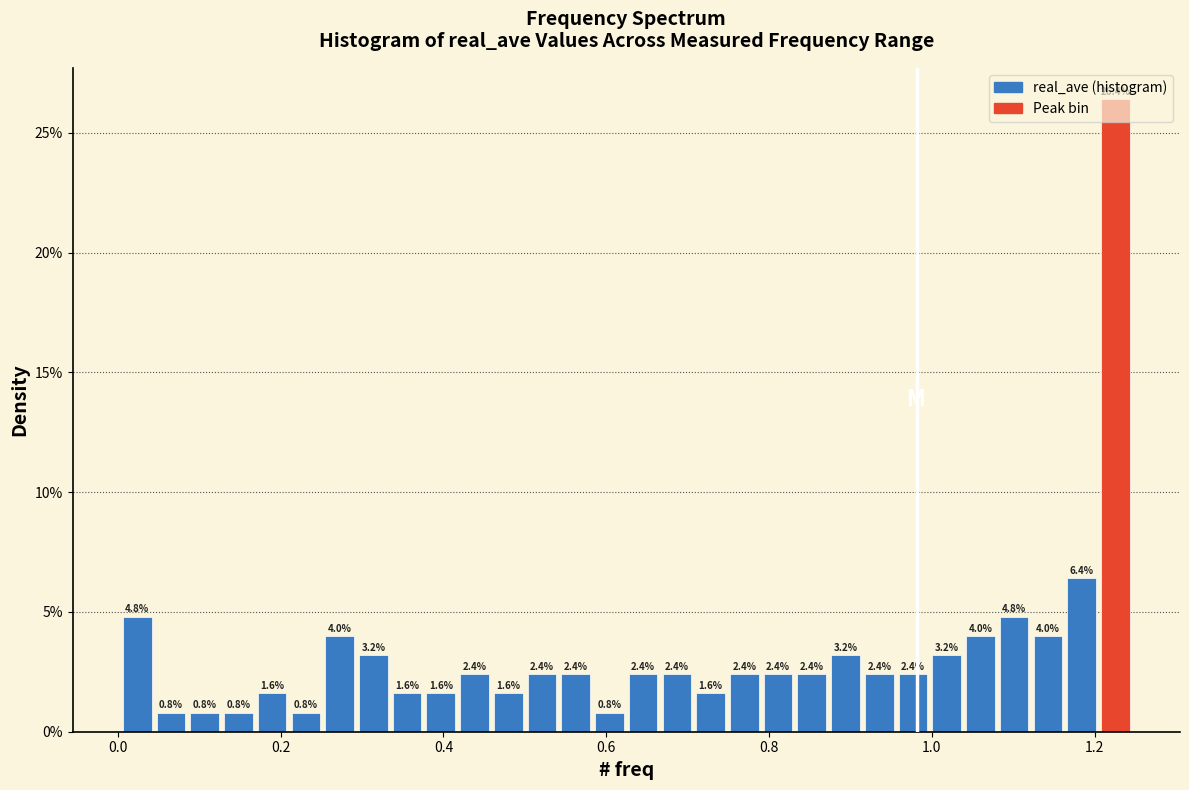

Around what value on the x-axis is the tallest bar? Give the approximate position of its centre, as read against the axis.

1.22